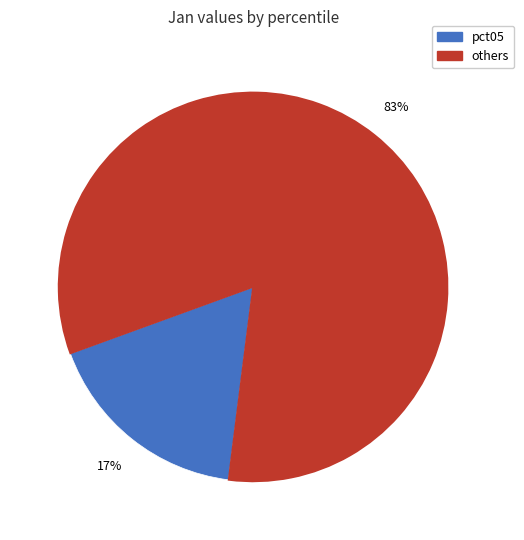

How many segments does this pie chart have?

2